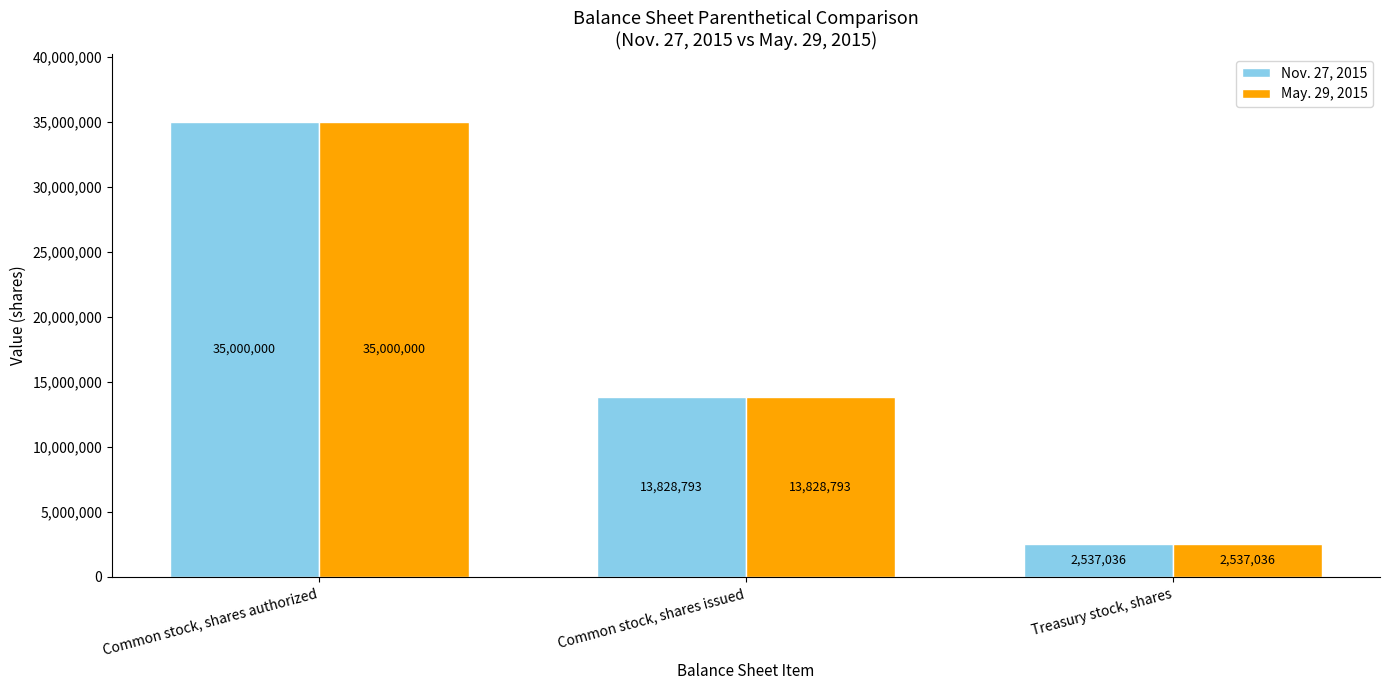

What is the difference between the Nov. 27, 2015 values at Common stock, shares authorized and Treasury stock, shares?

32462964